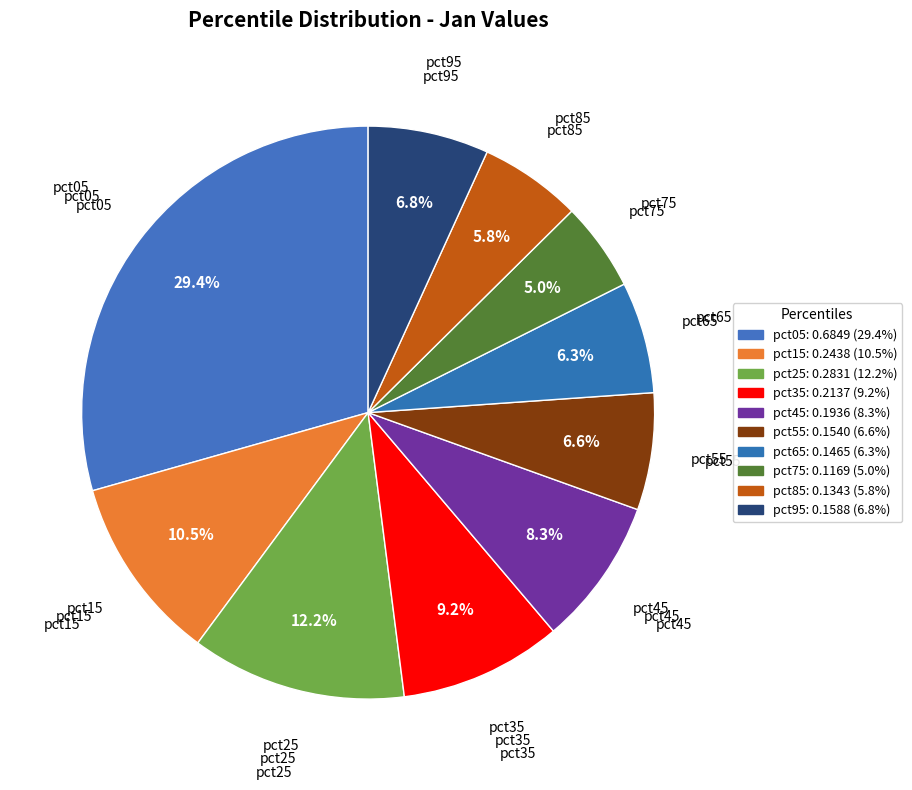

How many slices are in this pie chart?

10